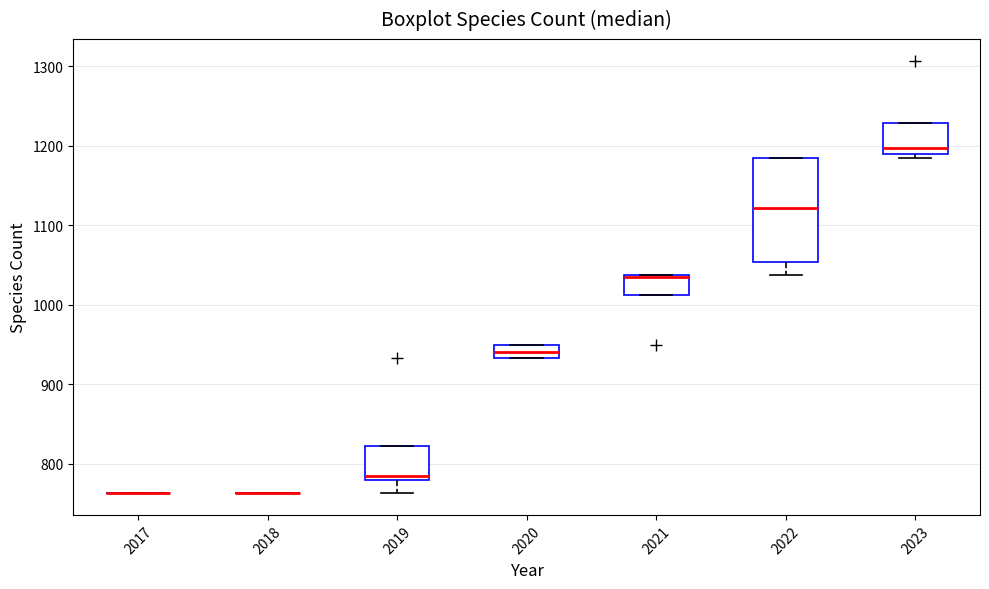

Which box is the tallest, from its lower edge to its upper edge?

2022